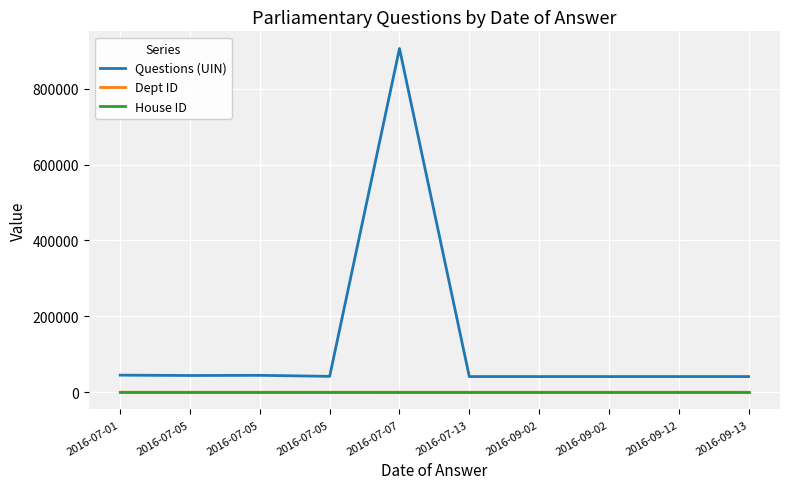

What is the average value of the House ID series?

1